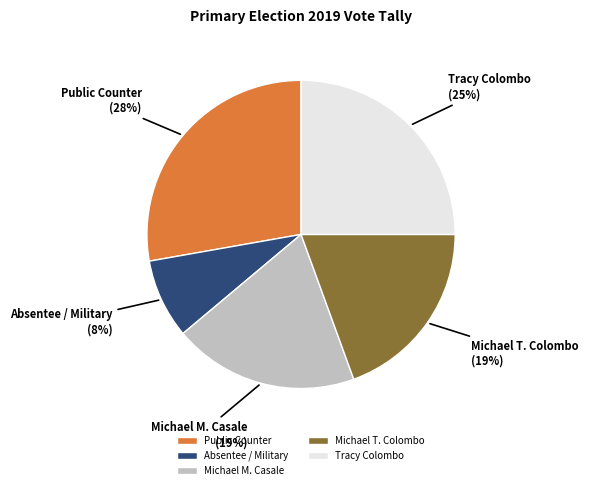

How many segments does this pie chart have?

5